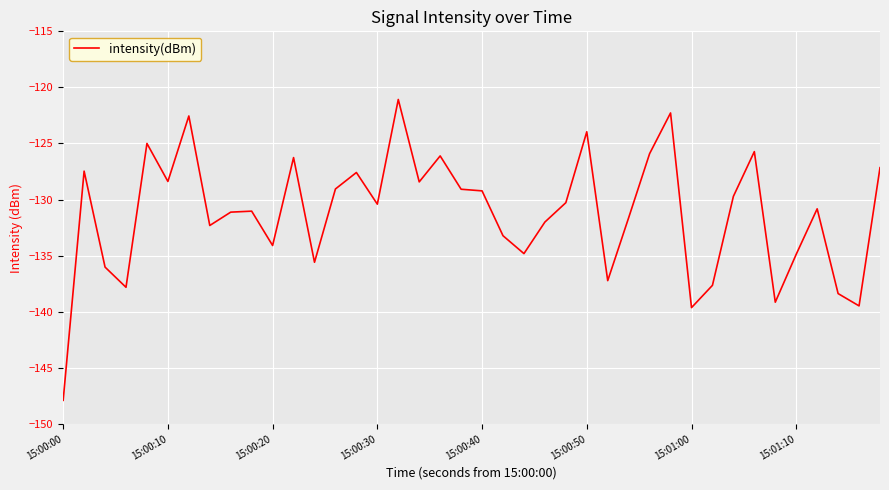

What is the smallest value displayed?

-147.9